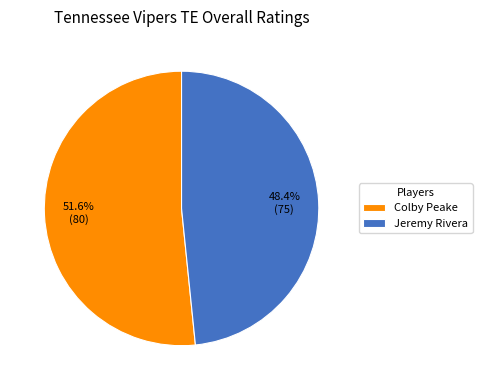

Which has a higher value, Jeremy Rivera or Colby Peake?

Colby Peake